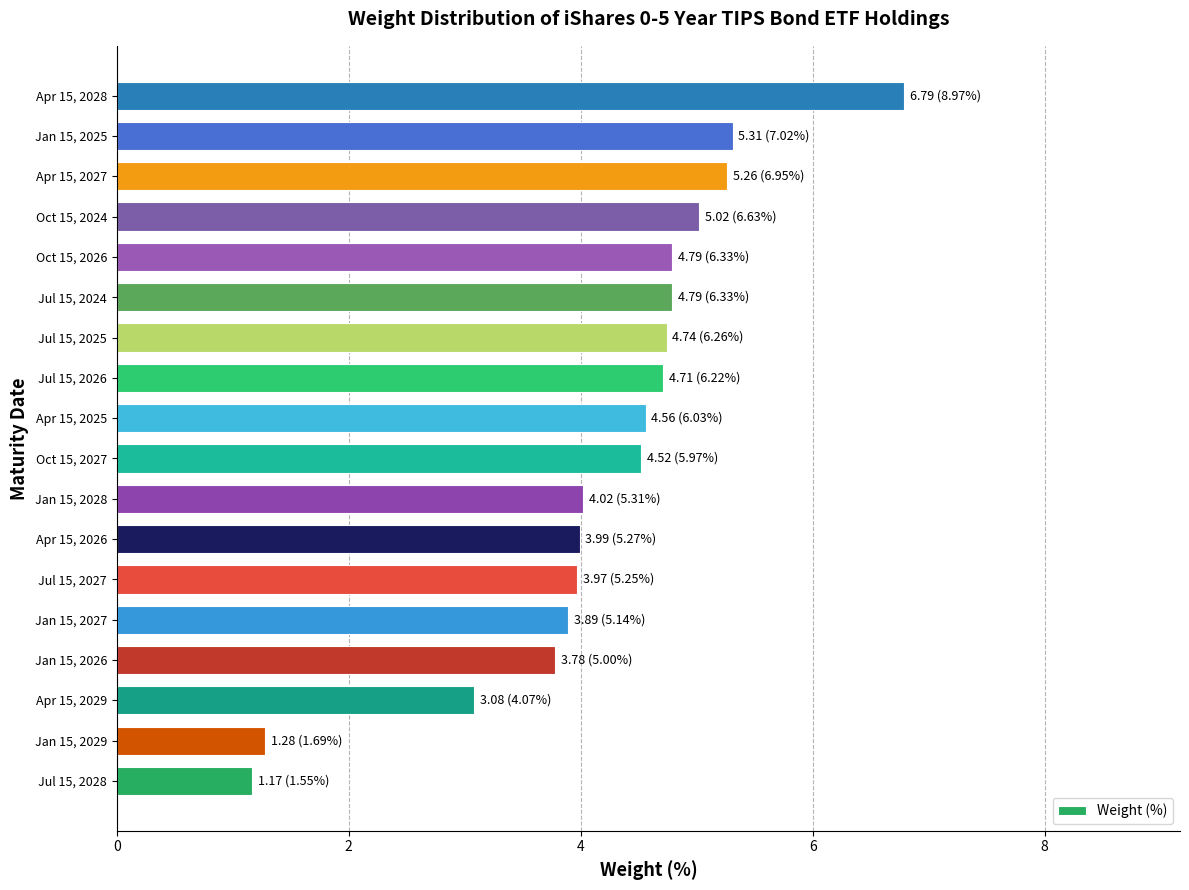

The chart shows a value of 8.0 at Apr 15, 2025. True or false?

False